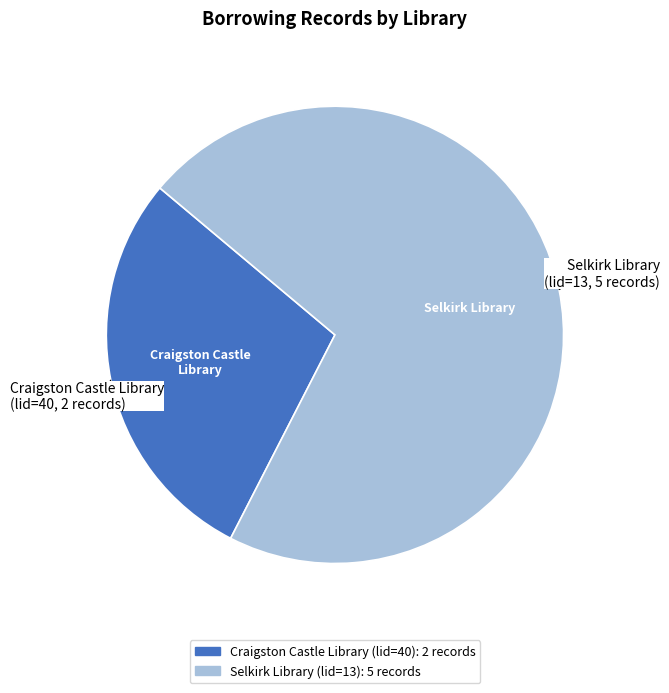

How many slices are in this pie chart?

2